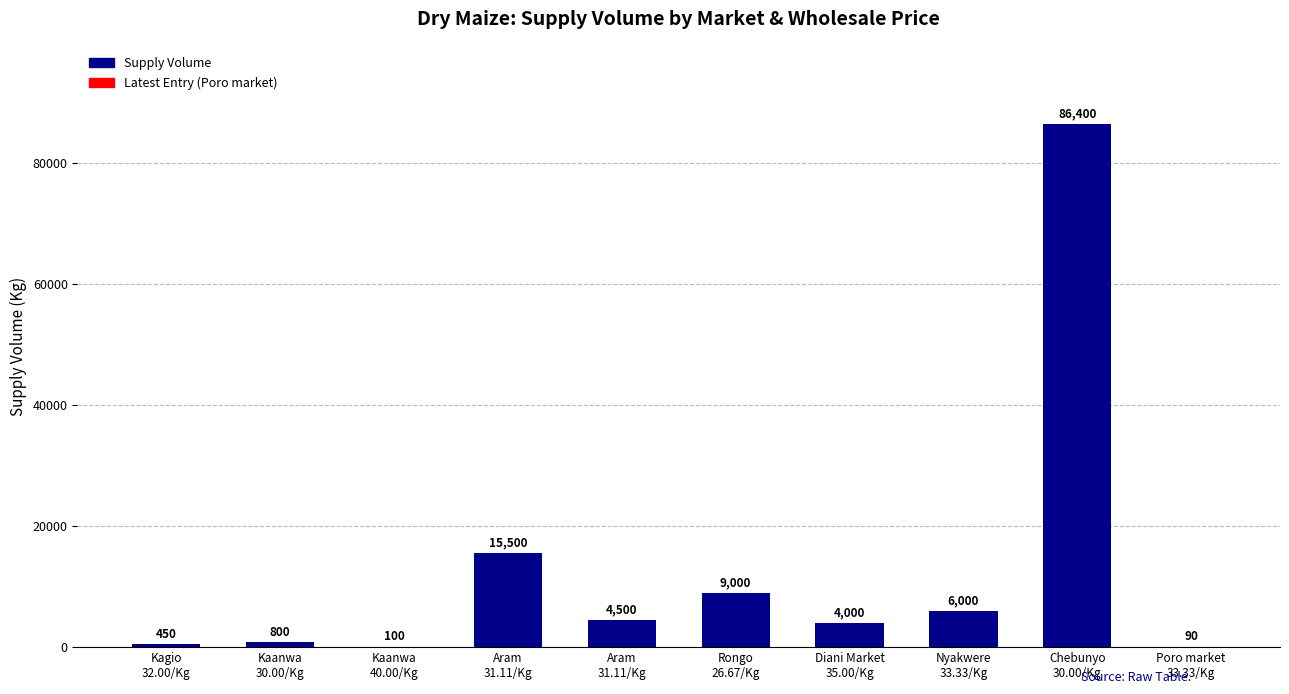

Reading right to left, extract all data points from this chart.

Poro market
33.33/Kg=90	Chebunyo
30.00/Kg=86400	Nyakwere
33.33/Kg=6000	Diani Market
35.00/Kg=4000	Rongo
26.67/Kg=9000	Aram
31.11/Kg=4500	Aram
31.11/Kg=15500	Kaanwa
40.00/Kg=100	Kaanwa
30.00/Kg=800	Kagio
32.00/Kg=450